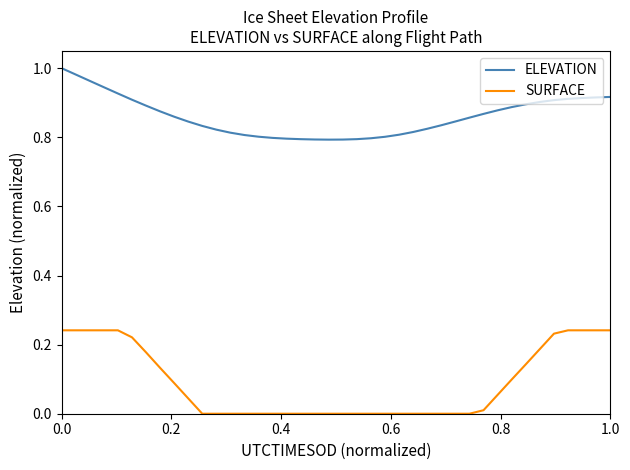

At how many categories does at least one series exceed 0?

40